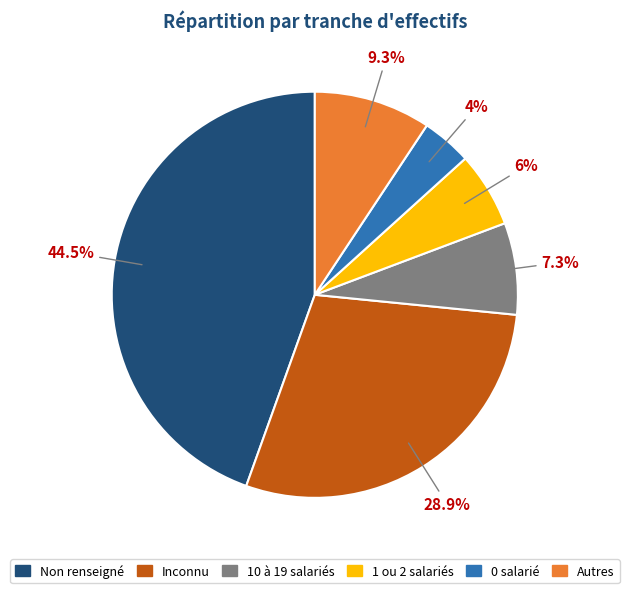

Does any single category account for the majority?

No